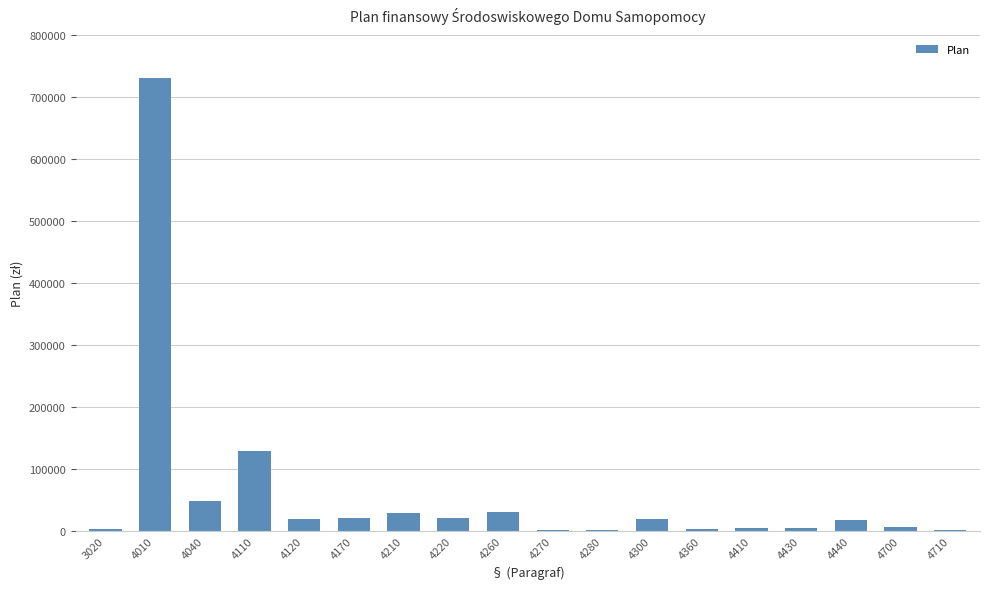

What is the approximate value at 4040, to the nearest 100?

47600